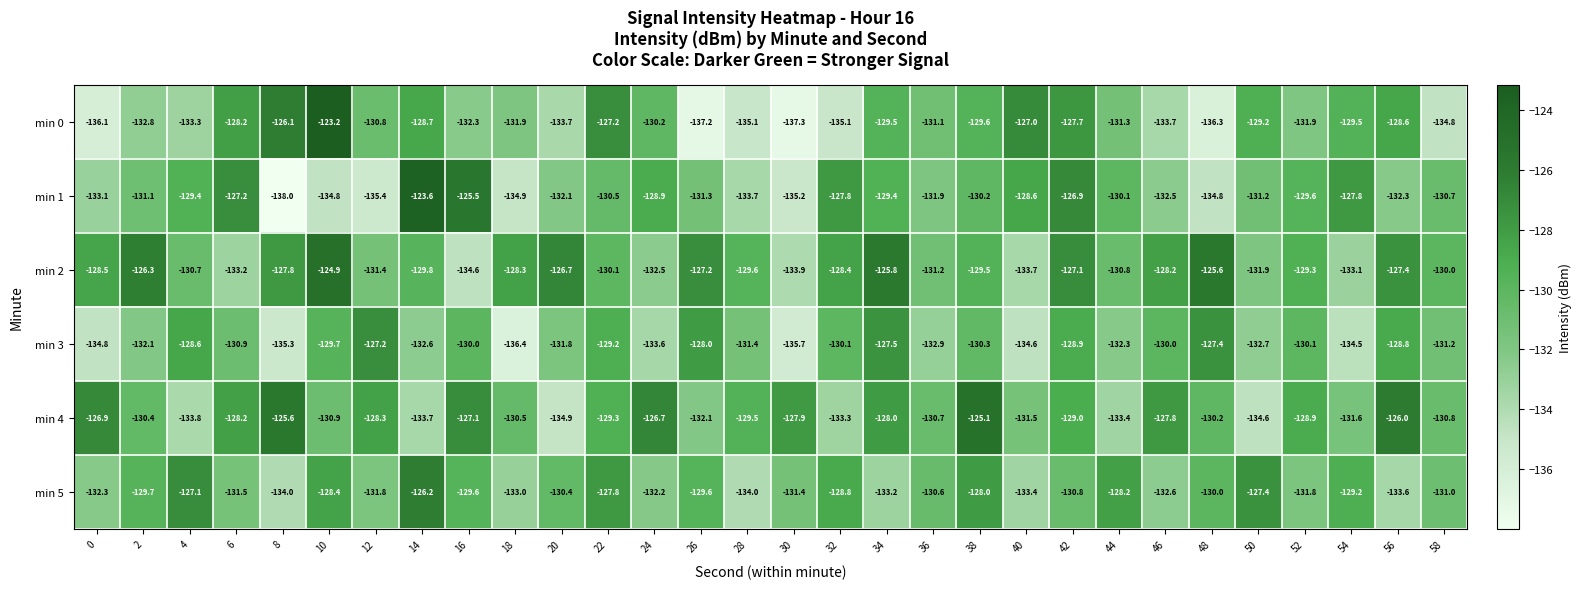

Which series has the largest total across all categories?

min 2